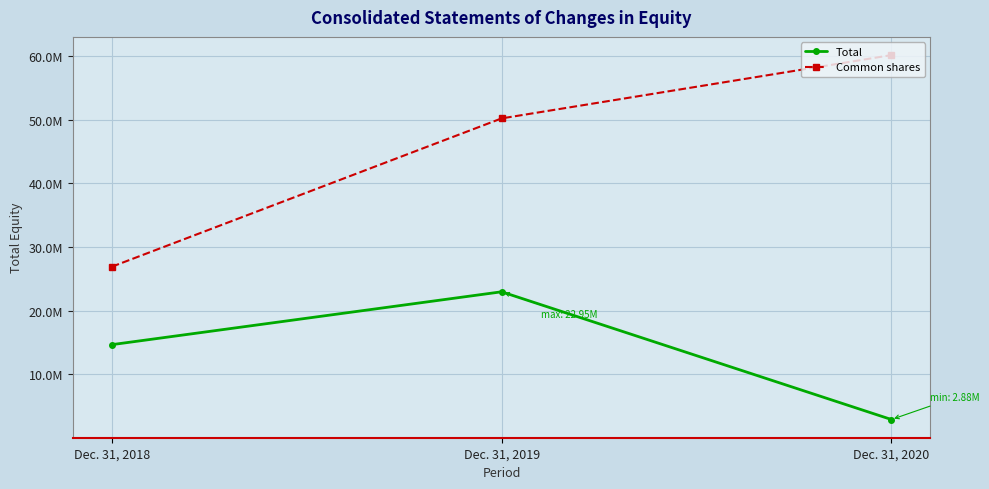

Which category has the lowest value in the Total series?

Dec. 31, 2020